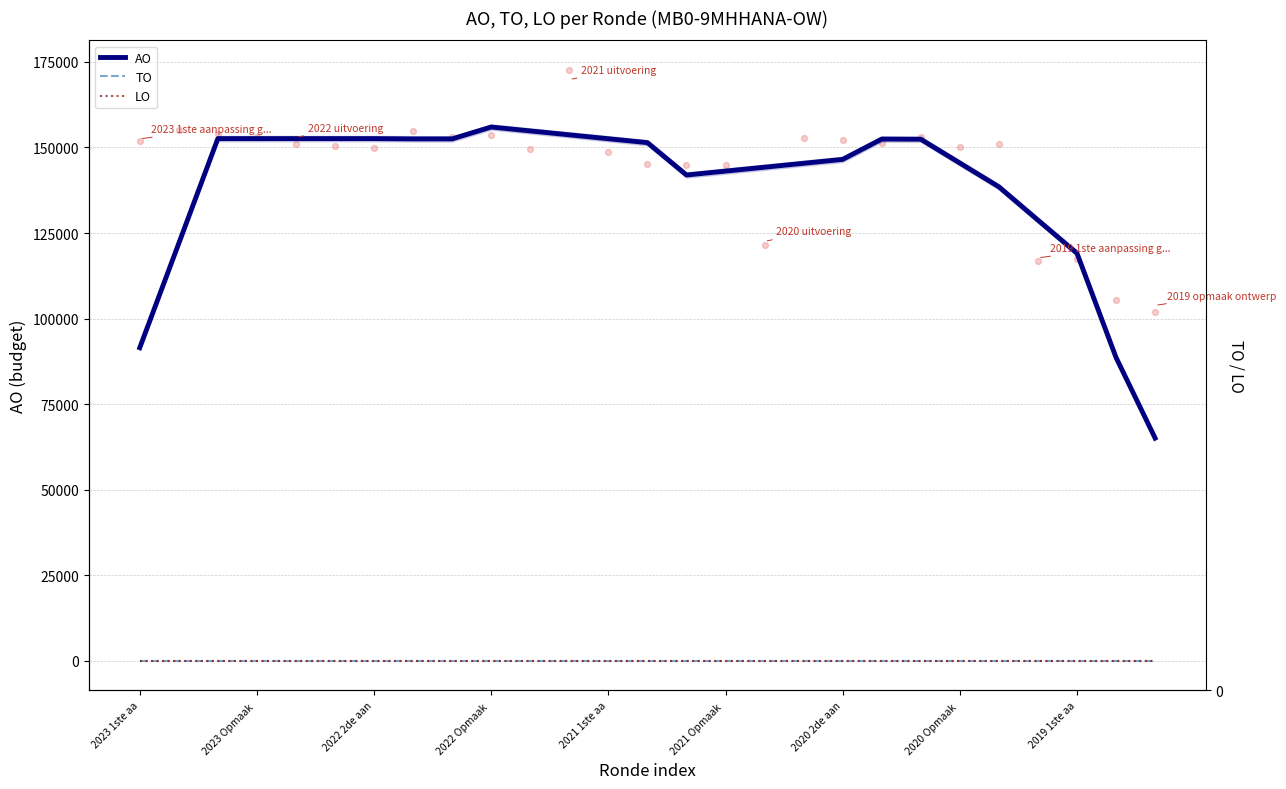

What are all the series names shown in the legend?

AO, TO, LO